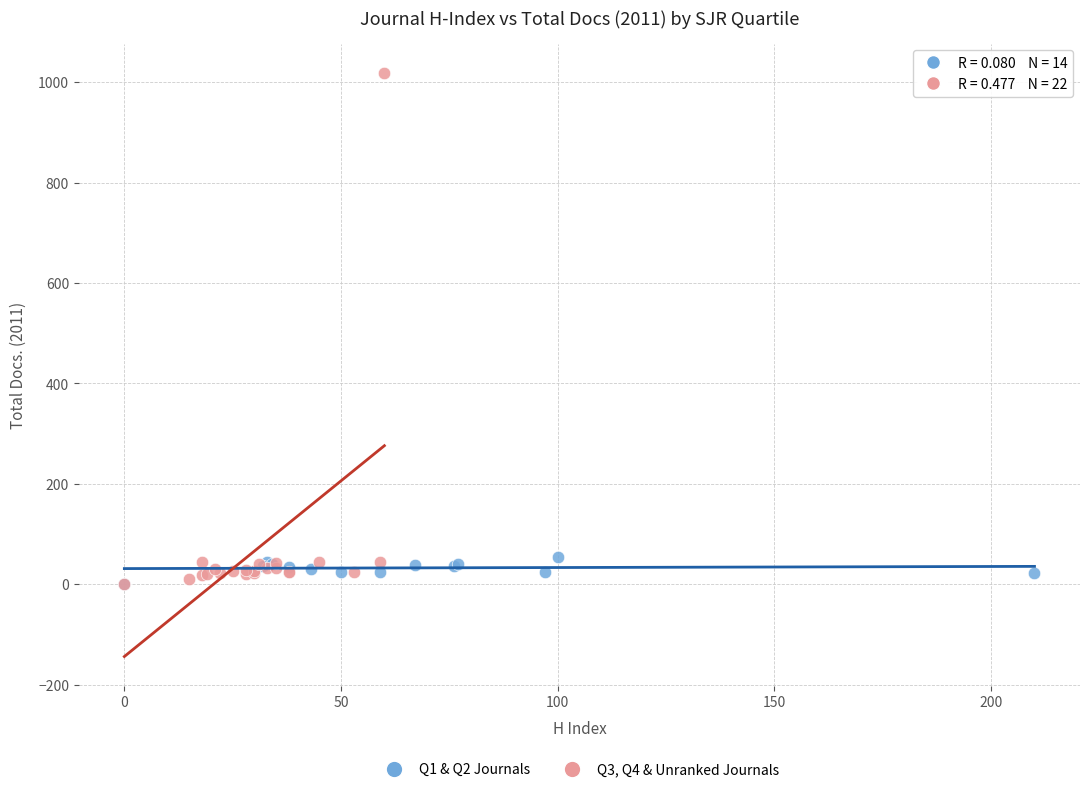

Which series contains the highest Y value?

Q3, Q4 & Unranked Journals